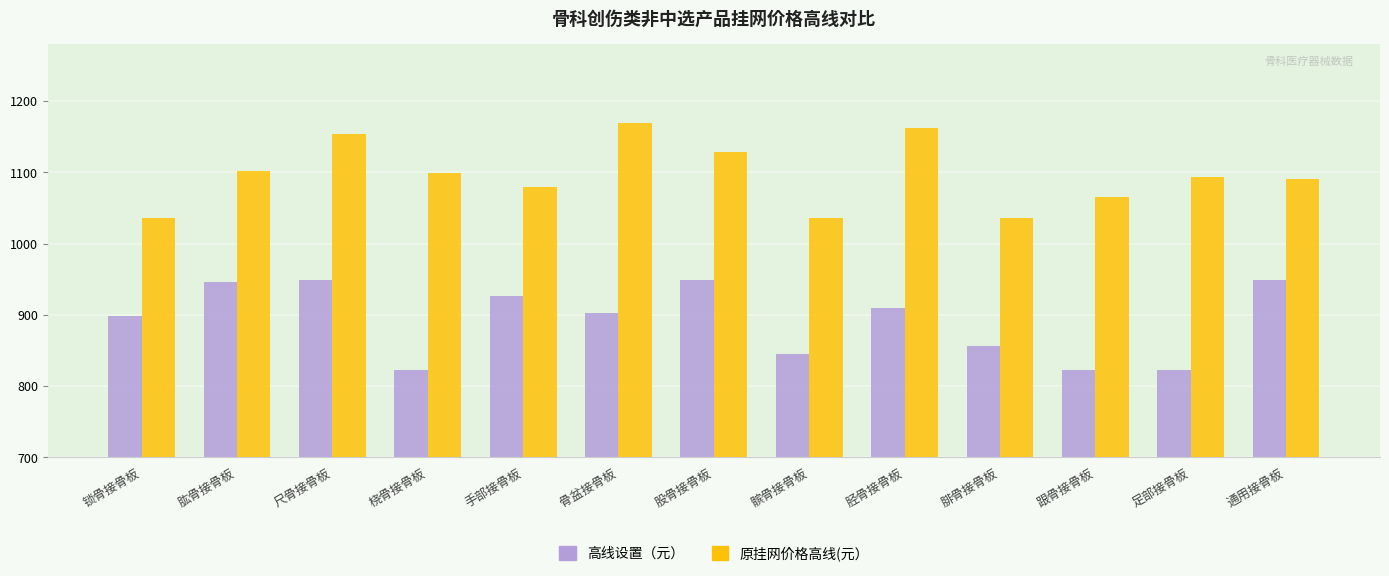

What is the approximate value of 原挂网价格高线(元） at 胫骨接骨板?

1162.0